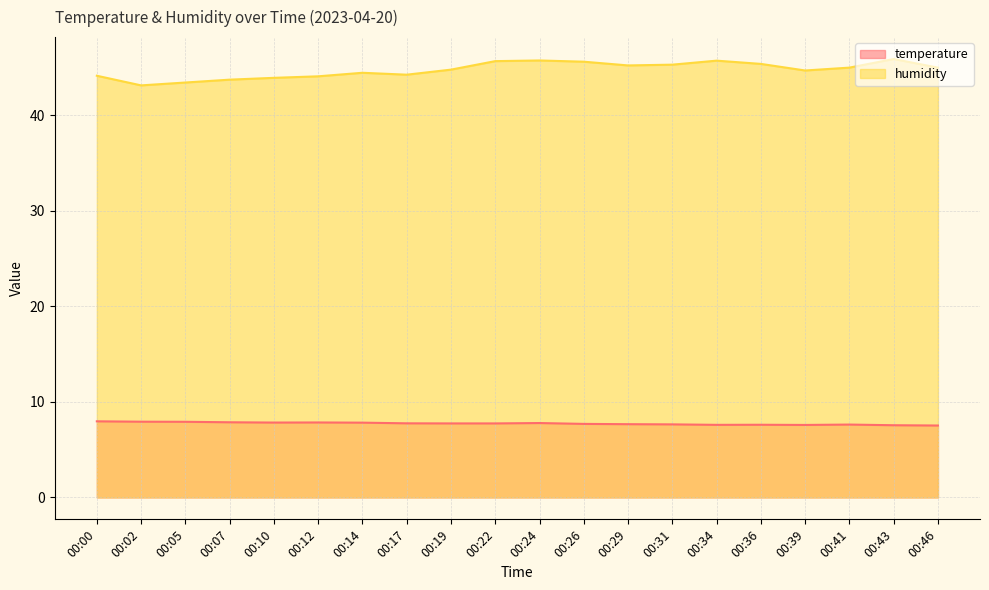

True or false: humidity and temperature cross at least once.

False